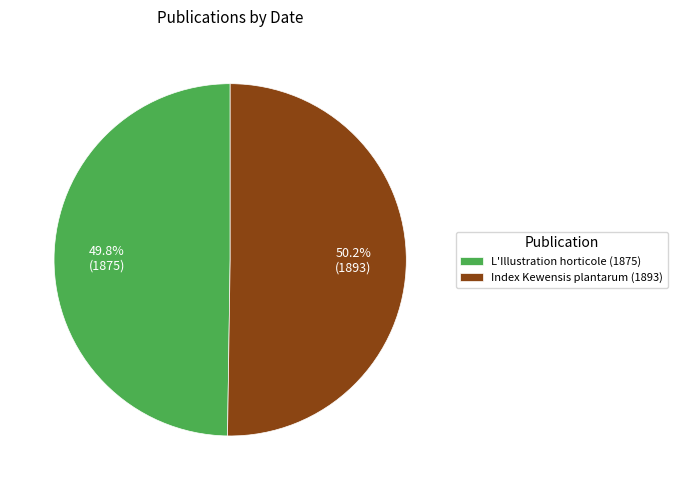

Approximately how many times larger is the value at L'Illustration horticole (1875) compared to Index Kewensis plantarum (1893)?

1.0